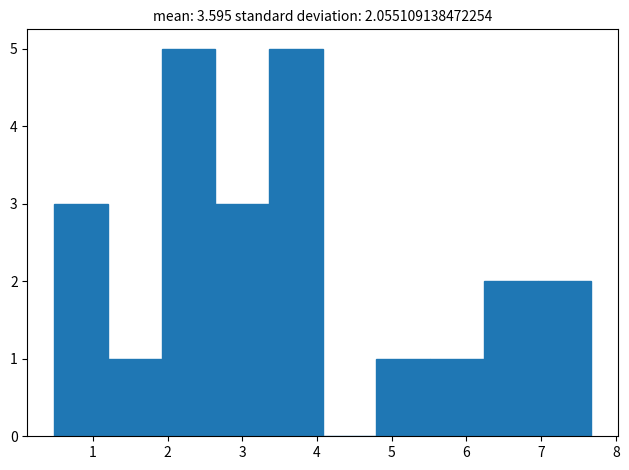

Reading left to right, list every bar in this chart as the range it spans on the x-axis followed by its height. Neither the bar edges nor the heights are printed on the chart, so give them approximately, as read against the axes.

0.5 to 1.2: 3
1.2 to 1.9: 1
1.9 to 2.6: 5
2.6 to 3.4: 3
3.4 to 4.1: 5
4.1 to 4.8: 0
4.8 to 5.5: 1
5.5 to 6.2: 1
6.2 to 7.0: 2
7.0 to 7.7: 2